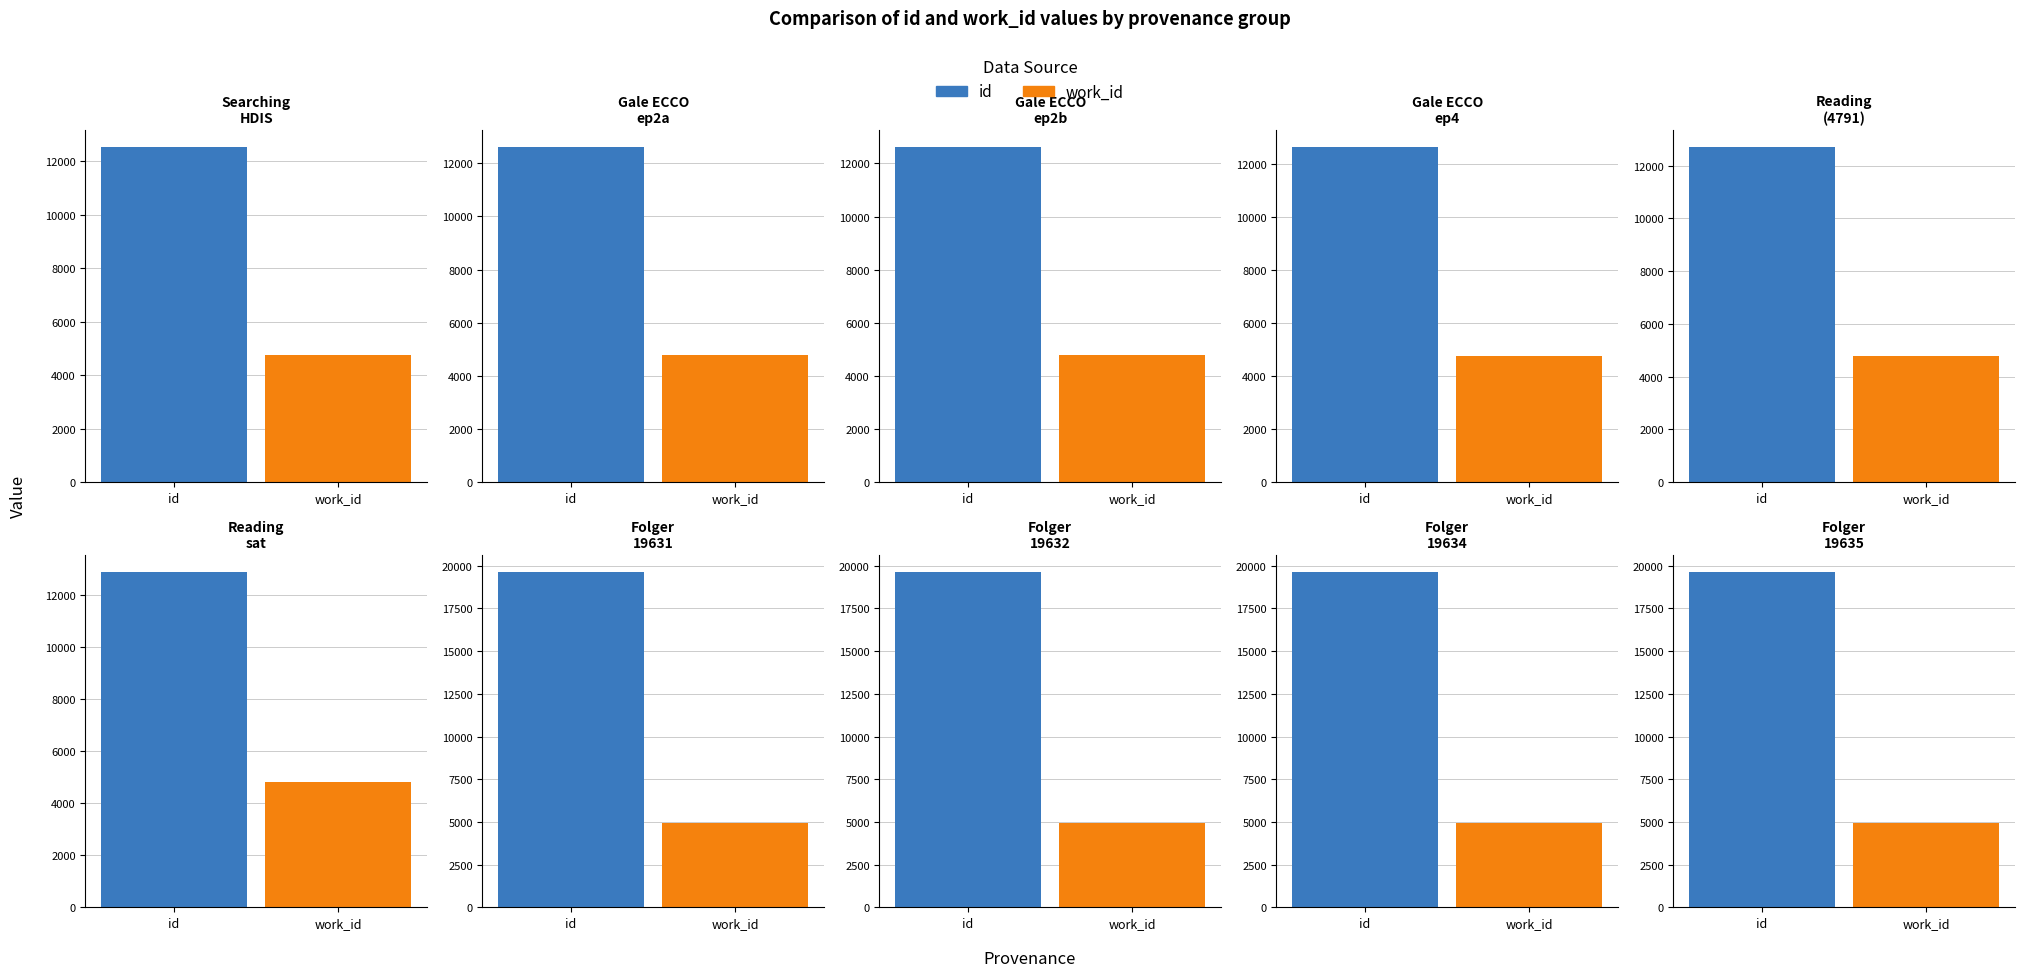

How many groups of bars are there?

10